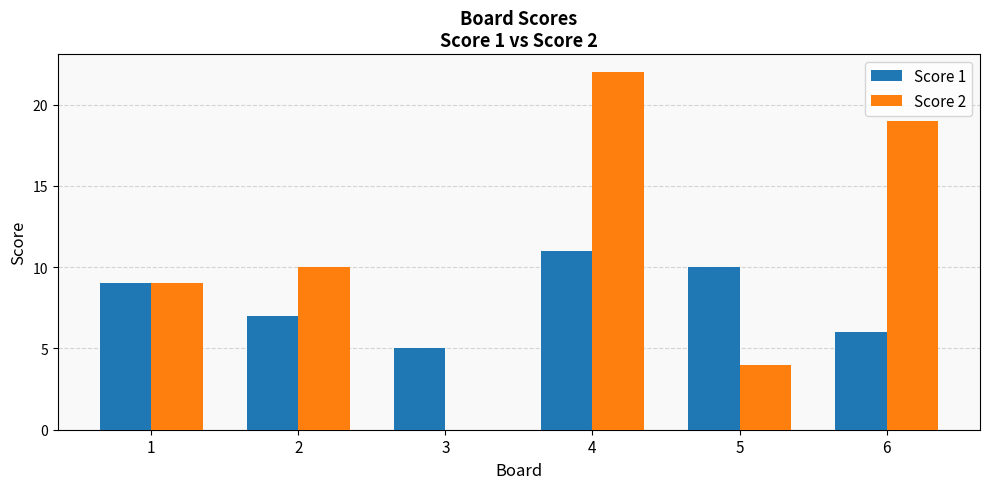

Is the value of Score 2 at 2 greater than the value of Score 1 at 2?

Yes